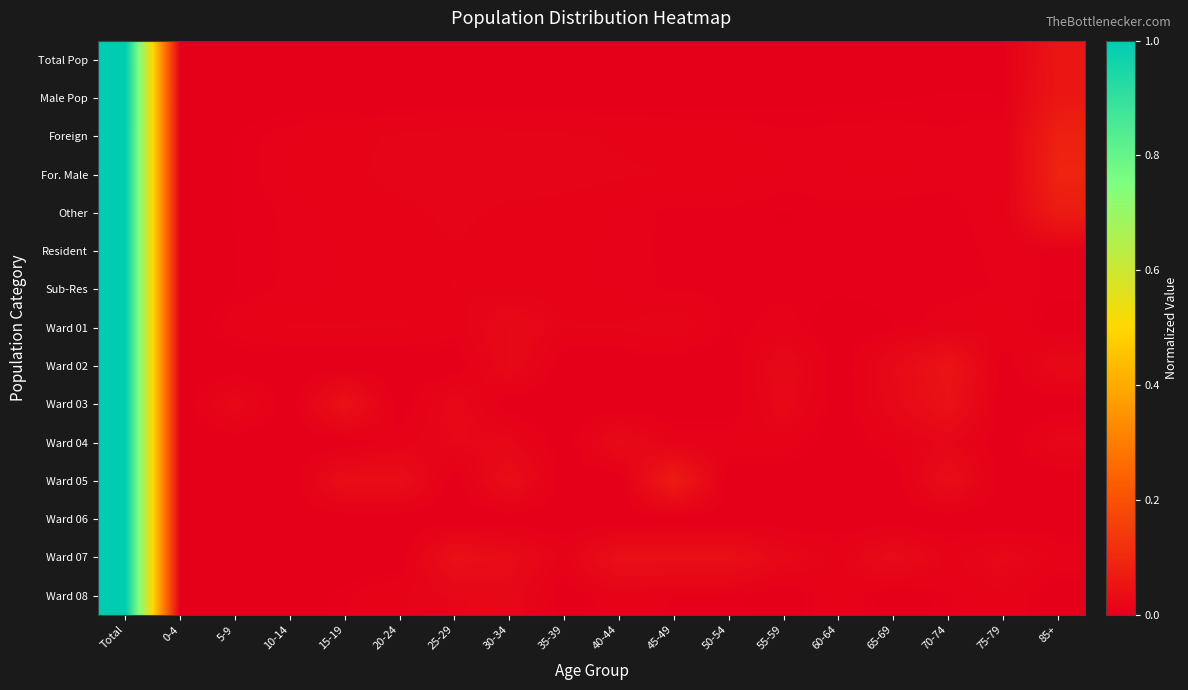

Which has a higher value, 10-14 or 40-44?

40-44